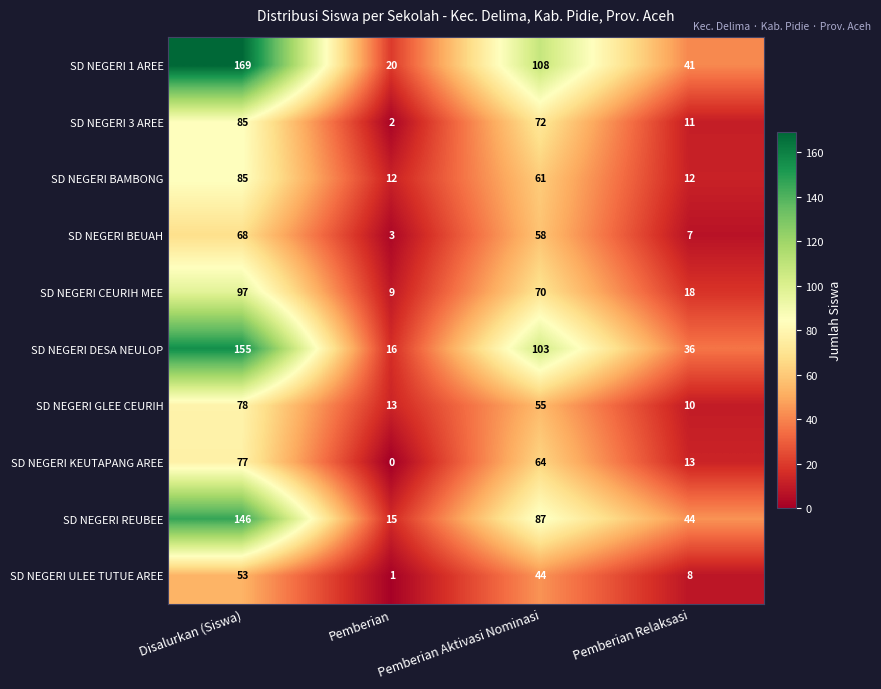

At which label does SD NEGERI KEUTAPANG AREE first exceed 64?

Disalurkan (Siswa)